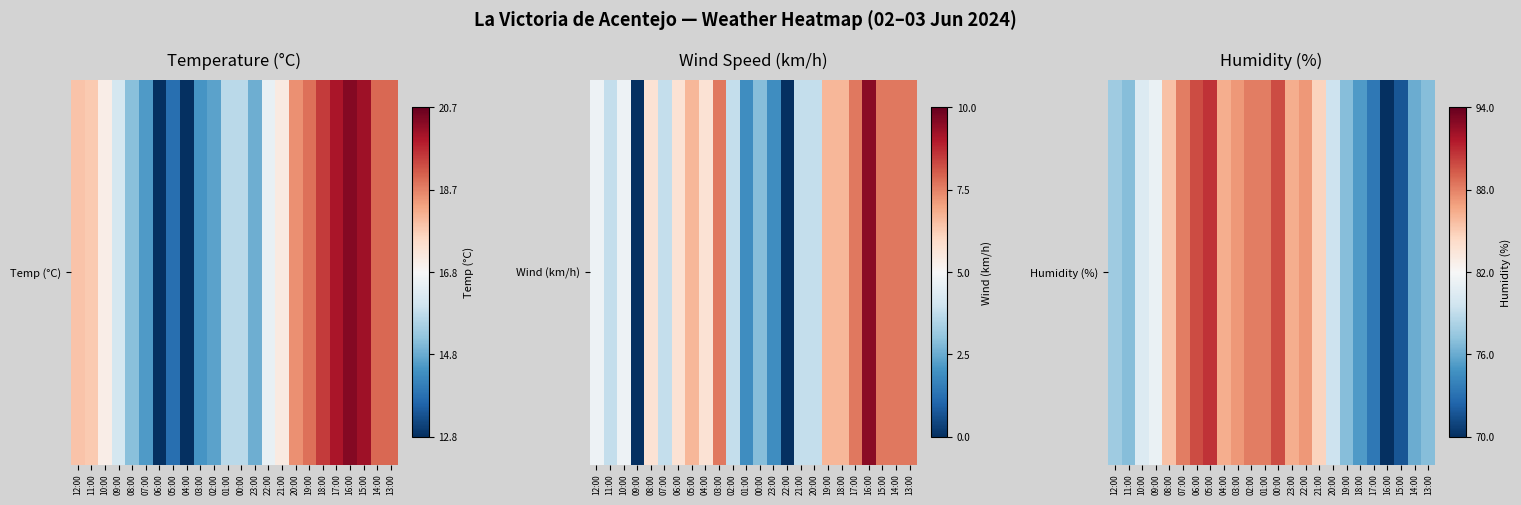

What is the approximate value at 12:00?

-0.7